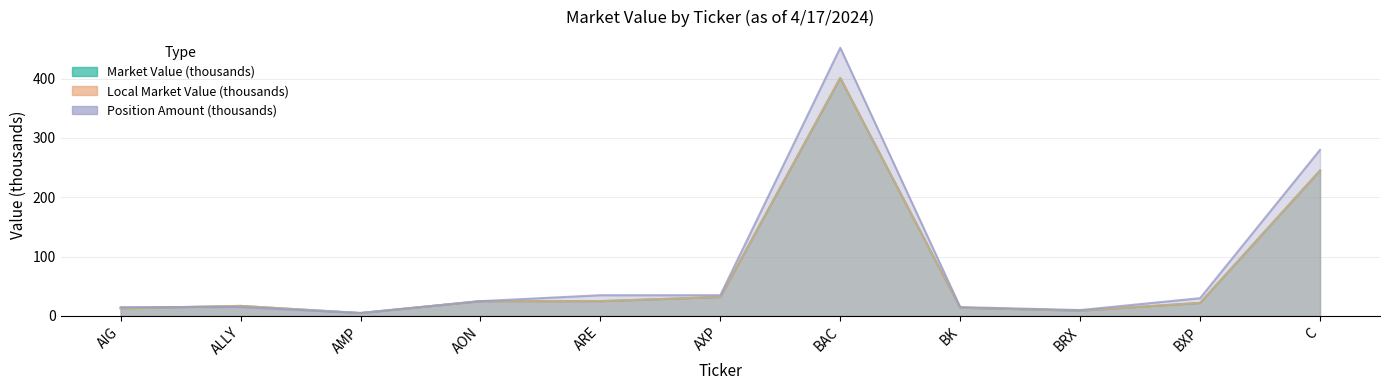

Does the chart display data point markers on the line(s)?

No